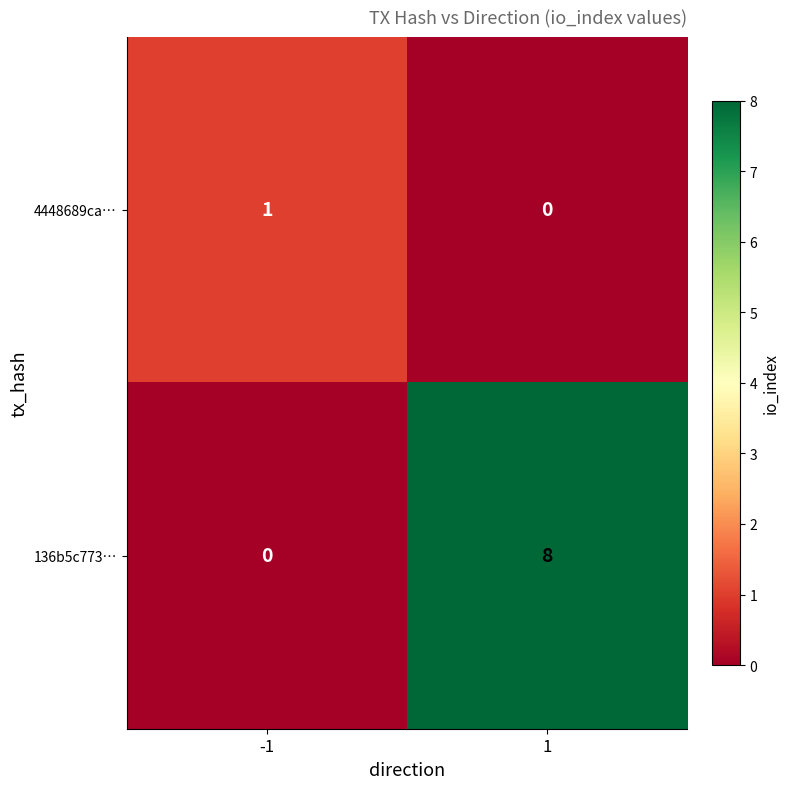

Rank the series by their maximum value, from lowest to highest.

4448689ca…, 136b5c773…